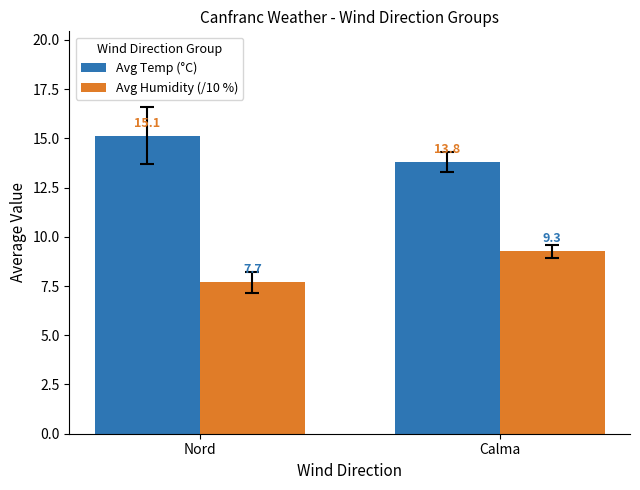

Is the value of Avg Temp (°C) at Nord greater than the value of Avg Humidity (/10 %) at Calma?

Yes